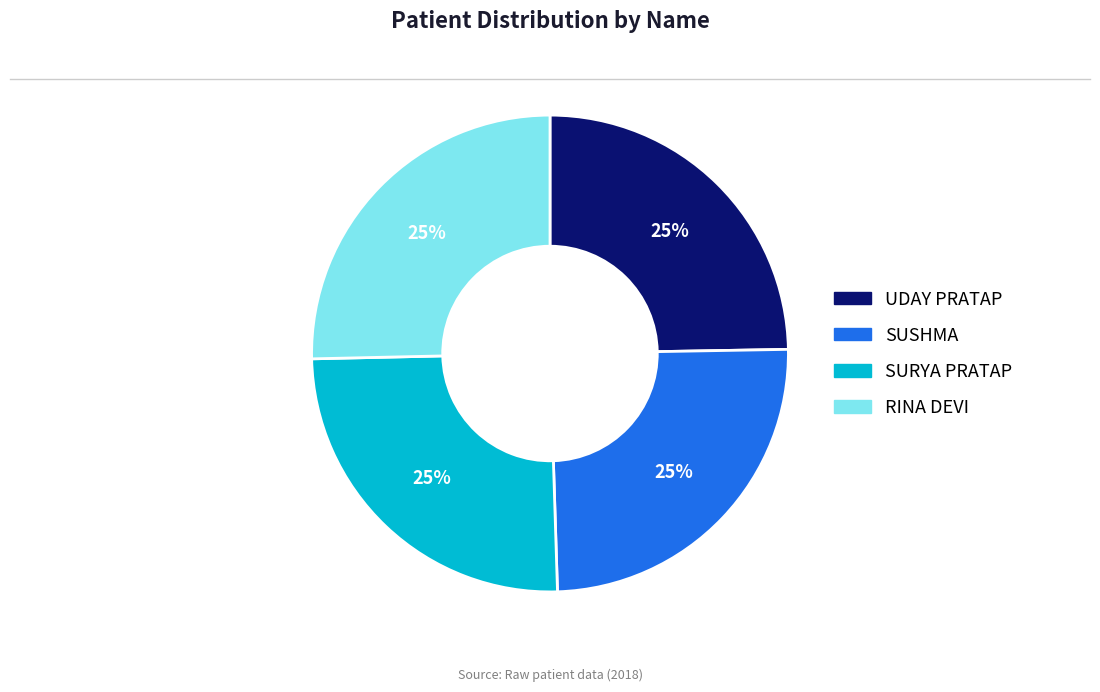

Count the number of slices in the pie.

4